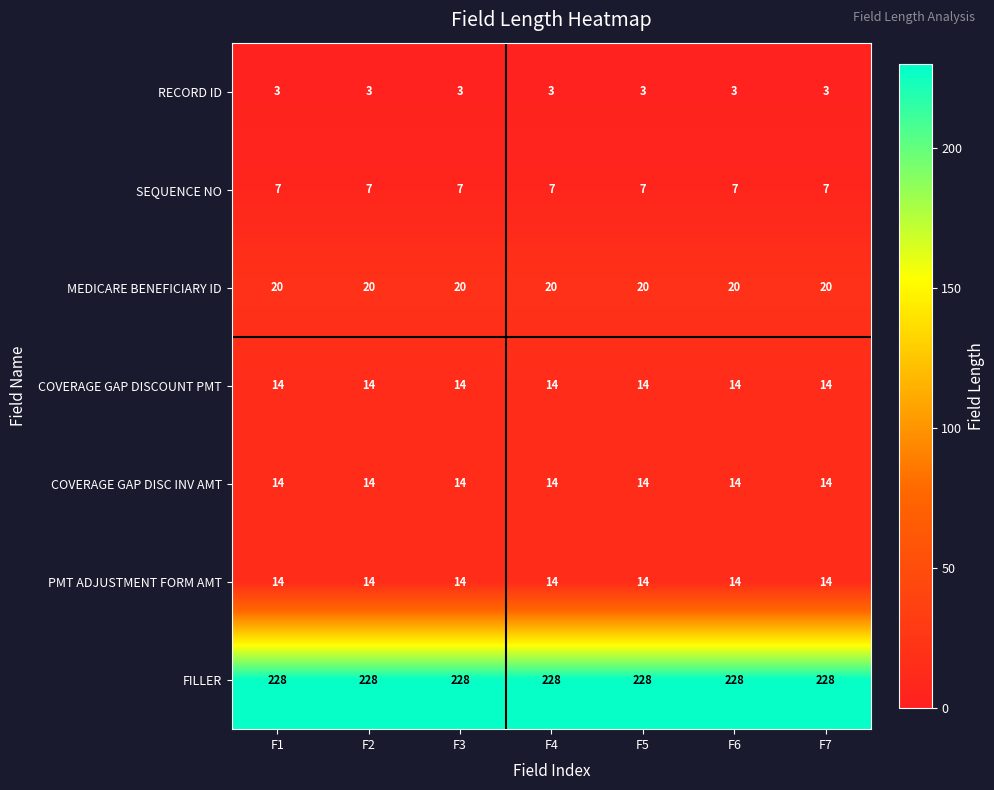

How many categories are shown in the chart?

7